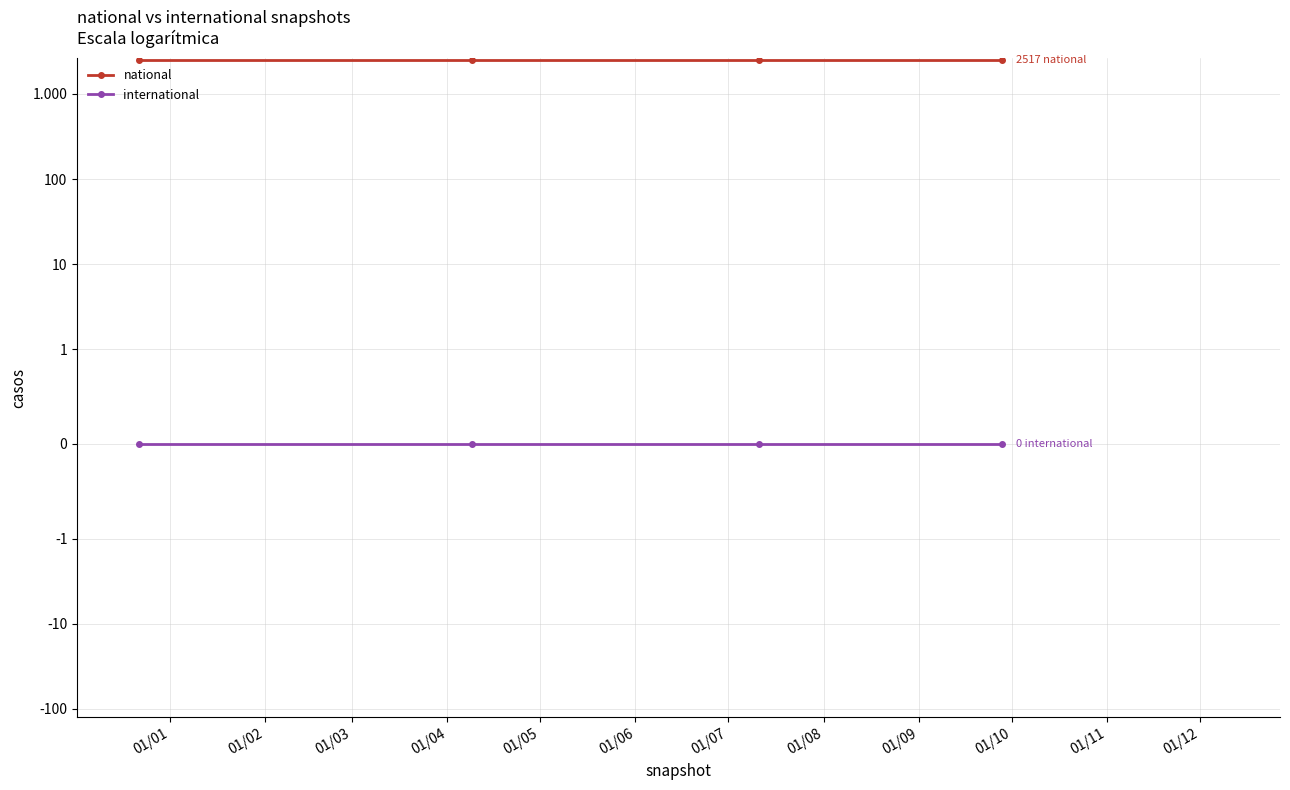

The value of national at 01/01 is 3665. True or false?

False